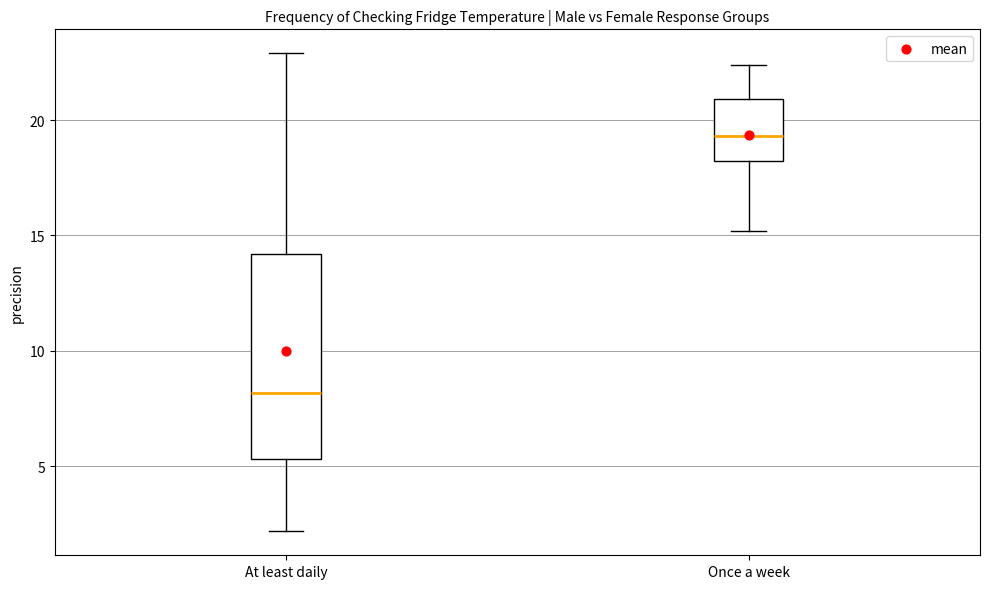

Comparing the boxes themselves (not the whiskers), which one is the tallest?

At least daily